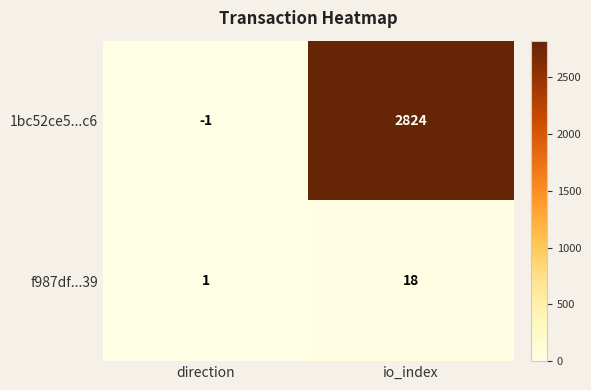

Reading left to right, extract all data points from this chart.

1bc52ce5...c6: -1	2824
f987df...39: 1	18